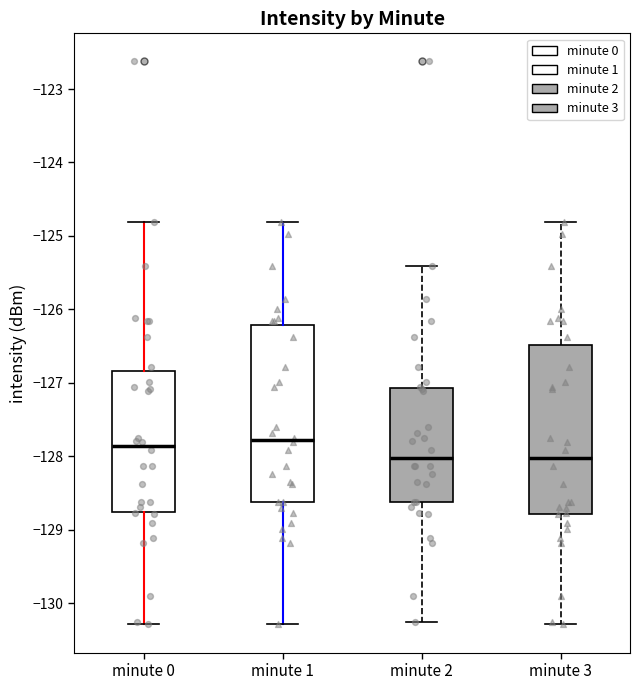

Reading left to right, read every box against the y-axis: the position of its median line, the range the box covers, and the ends of its whiskers. The values are not printed on the chart, so give them approximately, as read against the axis.

minute 0: median -127.9, box -128.8 to -126.8, whiskers -130.3 to -124.8
minute 1: median -127.8, box -128.6 to -126.2, whiskers -130.3 to -124.8
minute 2: median -128.0, box -128.6 to -127.1, whiskers -130.3 to -125.4
minute 3: median -128.0, box -128.8 to -126.5, whiskers -130.3 to -124.8